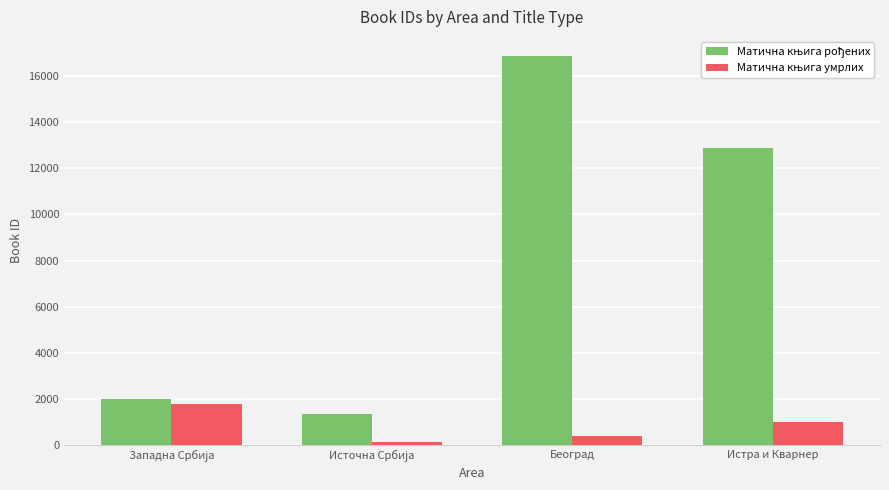

What is the greatest value displayed?

16873